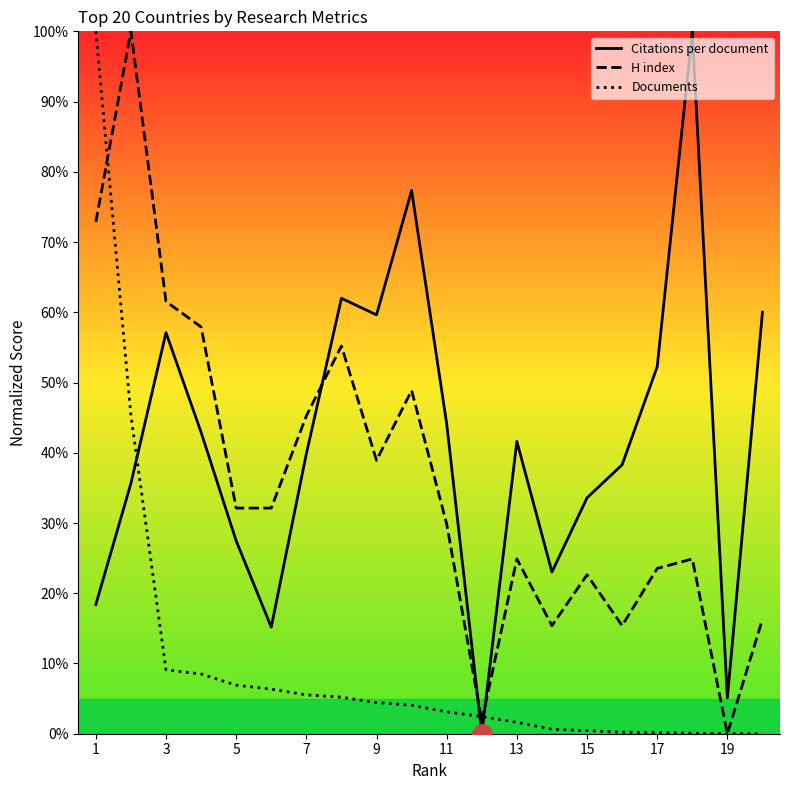

Does the chart have visible grid lines?

No